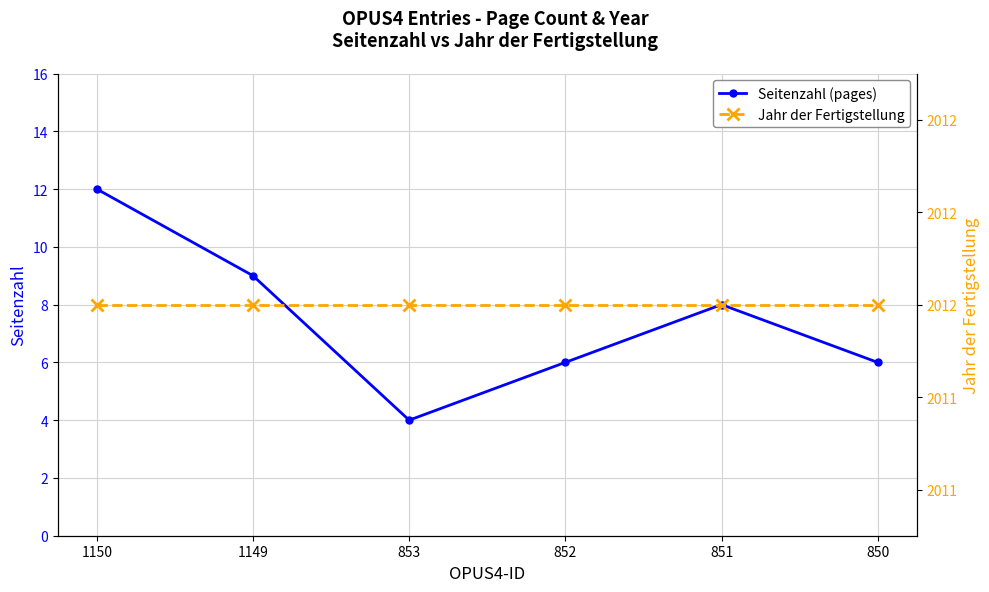

What is the maximum value shown in the chart?

2012